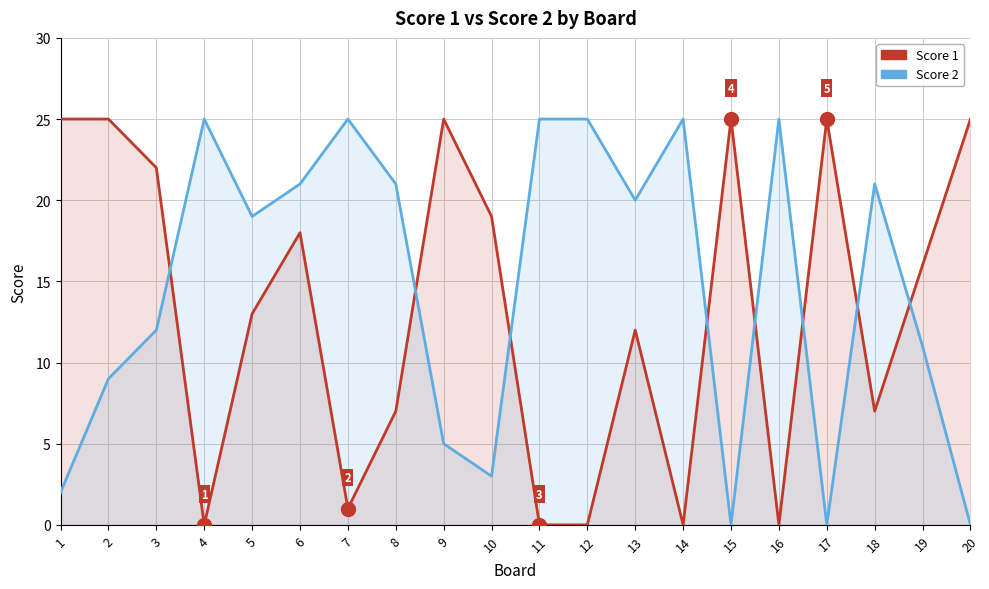

True or false: Score 2 has more than 1 interior local peaks.

True